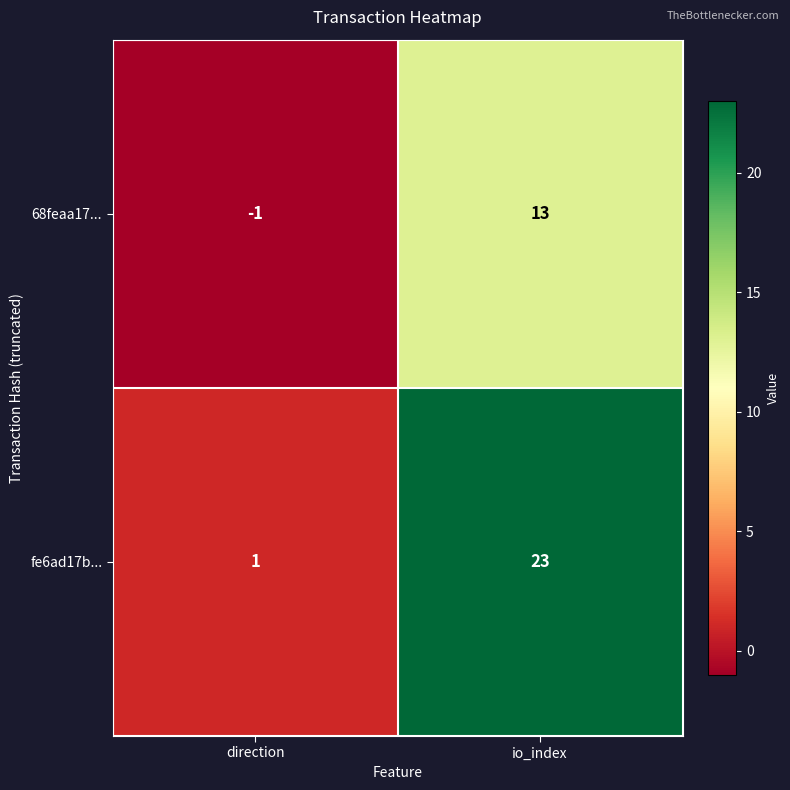

What is the average value of the 68feaa17... series?

6